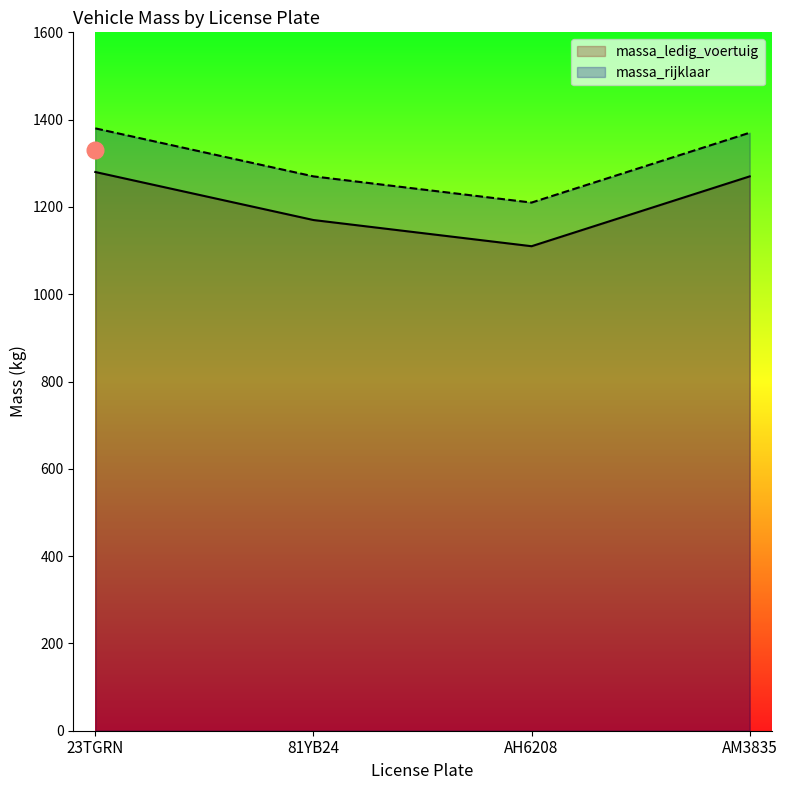

Which series has the largest total across all categories?

massa_rijklaar